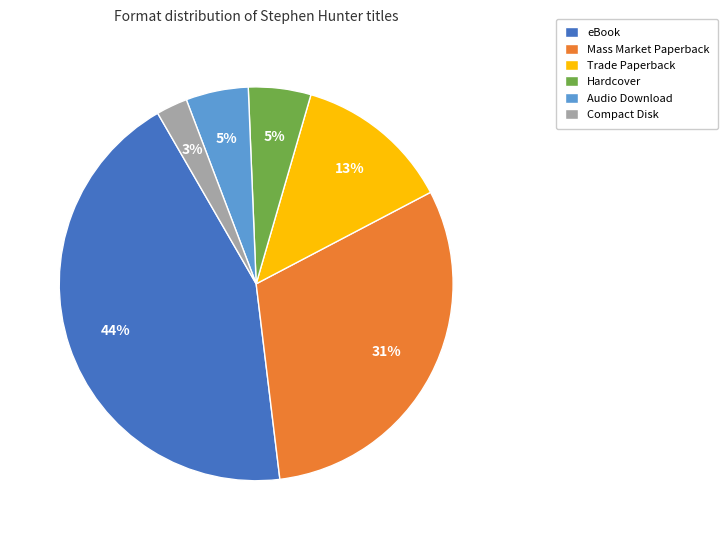

Is there any slice that represents more than half of the pie?

No